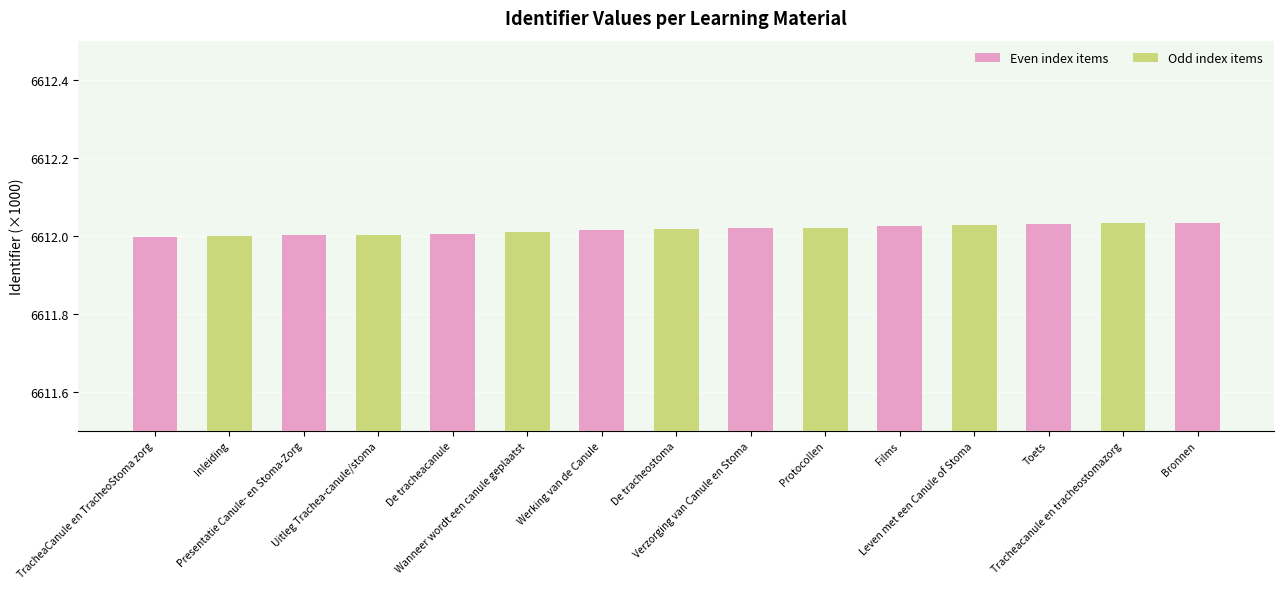

What is the sum of all values?

99180.2